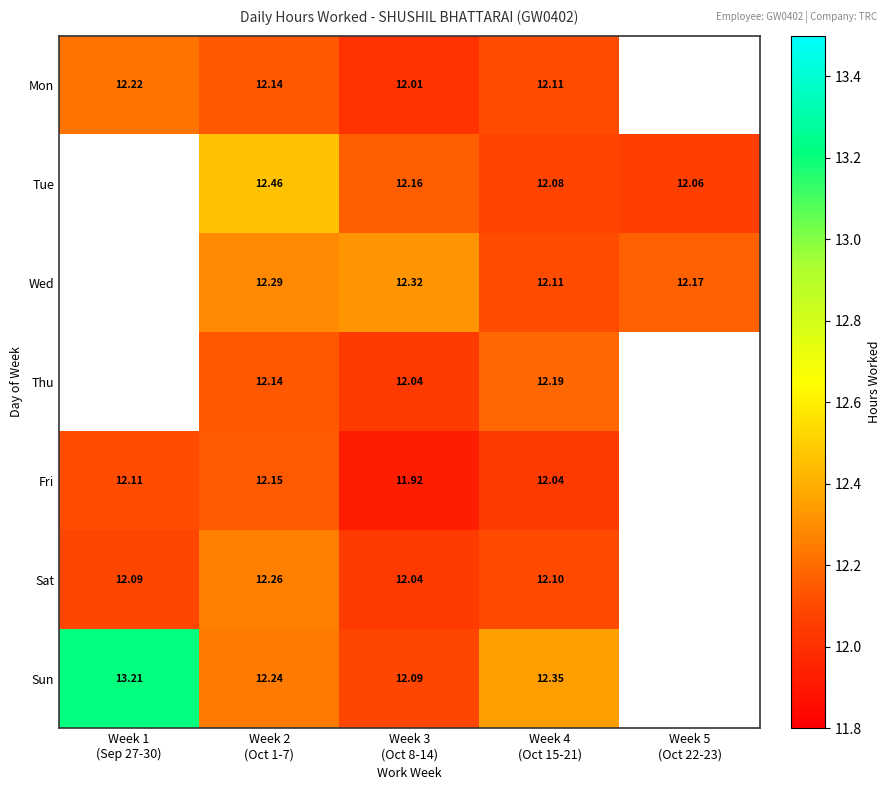

How many data points in Sat are above 12?

4